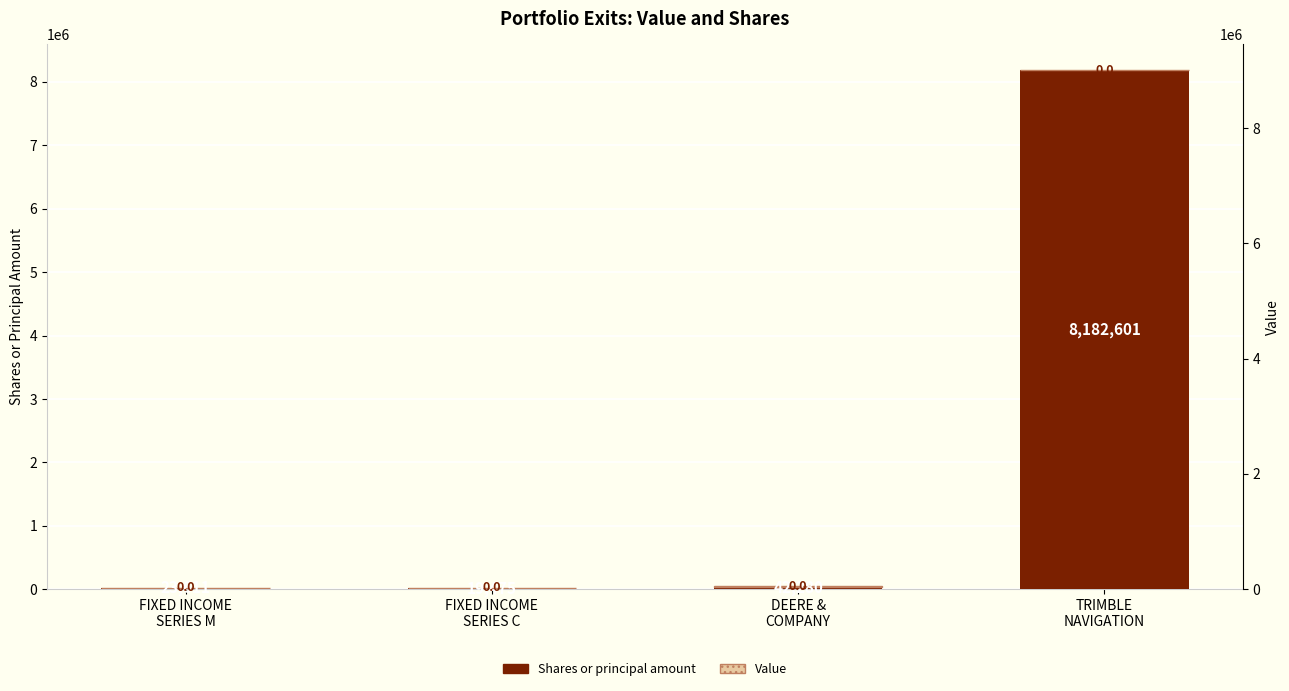

Which series has the largest range (max minus min)?

Shares or principal amount